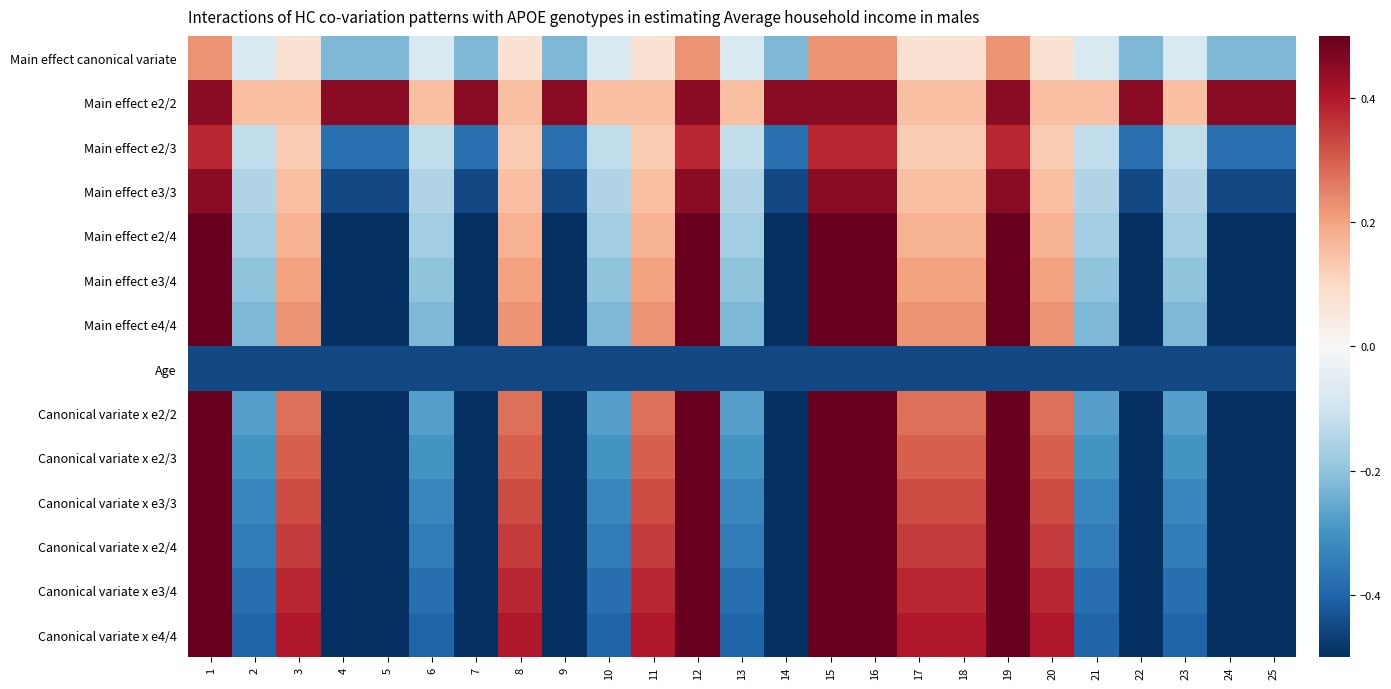

Reading left to right, list all the values displayed in this chart.

Main effect canonical variate: 1=0.2	2=-0.1	3=0.1	4=-0.2	5=-0.2	6=-0.1	7=-0.2	8=0.1	9=-0.2	10=-0.1	11=0.1	12=0.2	13=-0.1	14=-0.2	15=0.2	16=0.2	17=0.1	18=0.1	19=0.2	20=0.1	21=-0.1	22=-0.2	23=-0.1	24=-0.2	25=-0.2
Main effect e2/2: 1=0.4	2=0.1	3=0.1	4=0.4	5=0.4	6=0.1	7=0.4	8=0.1	9=0.4	10=0.1	11=0.1	12=0.4	13=0.1	14=0.4	15=0.4	16=0.4	17=0.1	18=0.1	19=0.4	20=0.1	21=0.1	22=0.4	23=0.1	24=0.4	25=0.4
Main effect e2/3: 1=0.4	2=-0.1	3=0.1	4=-0.4	5=-0.4	6=-0.1	7=-0.4	8=0.1	9=-0.4	10=-0.1	11=0.1	12=0.4	13=-0.1	14=-0.4	15=0.4	16=0.4	17=0.1	18=0.1	19=0.4	20=0.1	21=-0.1	22=-0.4	23=-0.1	24=-0.4	25=-0.4
Main effect e3/3: 1=0.5	2=-0.2	3=0.2	4=-0.5	5=-0.5	6=-0.2	7=-0.5	8=0.2	9=-0.5	10=-0.2	11=0.2	12=0.5	13=-0.2	14=-0.5	15=0.5	16=0.5	17=0.2	18=0.2	19=0.5	20=0.2	21=-0.2	22=-0.5	23=-0.2	24=-0.5	25=-0.5
Main effect e2/4: 1=0.5	2=-0.2	3=0.2	4=-0.5	5=-0.5	6=-0.2	7=-0.5	8=0.2	9=-0.5	10=-0.2	11=0.2	12=0.5	13=-0.2	14=-0.5	15=0.5	16=0.5	17=0.2	18=0.2	19=0.5	20=0.2	21=-0.2	22=-0.5	23=-0.2	24=-0.5	25=-0.5
Main effect e3/4: 1=0.6	2=-0.2	3=0.2	4=-0.6	5=-0.6	6=-0.2	7=-0.6	8=0.2	9=-0.6	10=-0.2	11=0.2	12=0.6	13=-0.2	14=-0.6	15=0.6	16=0.6	17=0.2	18=0.2	19=0.6	20=0.2	21=-0.2	22=-0.6	23=-0.2	24=-0.6	25=-0.6
Main effect e4/4: 1=0.7	2=-0.2	3=0.2	4=-0.7	5=-0.7	6=-0.2	7=-0.7	8=0.2	9=-0.7	10=-0.2	11=0.2	12=0.7	13=-0.2	14=-0.7	15=0.7	16=0.7	17=0.2	18=0.2	19=0.7	20=0.2	21=-0.2	22=-0.7	23=-0.2	24=-0.7	25=-0.7
Age: 1=-0.5	2=-0.5	3=-0.5	4=-0.5	5=-0.5	6=-0.5	7=-0.5	8=-0.5	9=-0.5	10=-0.5	11=-0.5	12=-0.5	13=-0.5	14=-0.5	15=-0.5	16=-0.5	17=-0.5	18=-0.5	19=-0.5	20=-0.5	21=-0.5	22=-0.5	23=-0.5	24=-0.5	25=-0.5
Canonical variate x e2/2: 1=0.8	2=-0.3	3=0.3	4=-0.8	5=-0.8	6=-0.3	7=-0.8	8=0.3	9=-0.8	10=-0.3	11=0.3	12=0.8	13=-0.3	14=-0.8	15=0.8	16=0.8	17=0.3	18=0.3	19=0.8	20=0.3	21=-0.3	22=-0.8	23=-0.3	24=-0.8	25=-0.8
Canonical variate x e2/3: 1=0.9	2=-0.3	3=0.3	4=-0.9	5=-0.9	6=-0.3	7=-0.9	8=0.3	9=-0.9	10=-0.3	11=0.3	12=0.9	13=-0.3	14=-0.9	15=0.9	16=0.9	17=0.3	18=0.3	19=0.9	20=0.3	21=-0.3	22=-0.9	23=-0.3	24=-0.9	25=-0.9
Canonical variate x e3/3: 1=1.0	2=-0.3	3=0.3	4=-1.0	5=-1.0	6=-0.3	7=-1.0	8=0.3	9=-1.0	10=-0.3	11=0.3	12=1.0	13=-0.3	14=-1.0	15=1.0	16=1.0	17=0.3	18=0.3	19=1.0	20=0.3	21=-0.3	22=-1.0	23=-0.3	24=-1.0	25=-1.0
Canonical variate x e2/4: 1=1.1	2=-0.4	3=0.4	4=-1.1	5=-1.1	6=-0.4	7=-1.1	8=0.4	9=-1.1	10=-0.4	11=0.4	12=1.1	13=-0.4	14=-1.1	15=1.1	16=1.1	17=0.4	18=0.4	19=1.1	20=0.4	21=-0.4	22=-1.1	23=-0.4	24=-1.1	25=-1.1
Canonical variate x e3/4: 1=1.1	2=-0.4	3=0.4	4=-1.1	5=-1.1	6=-0.4	7=-1.1	8=0.4	9=-1.1	10=-0.4	11=0.4	12=1.1	13=-0.4	14=-1.1	15=1.1	16=1.1	17=0.4	18=0.4	19=1.1	20=0.4	21=-0.4	22=-1.1	23=-0.4	24=-1.1	25=-1.1
Canonical variate x e4/4: 1=1.2	2=-0.4	3=0.4	4=-1.2	5=-1.2	6=-0.4	7=-1.2	8=0.4	9=-1.2	10=-0.4	11=0.4	12=1.2	13=-0.4	14=-1.2	15=1.2	16=1.2	17=0.4	18=0.4	19=1.2	20=0.4	21=-0.4	22=-1.2	23=-0.4	24=-1.2	25=-1.2